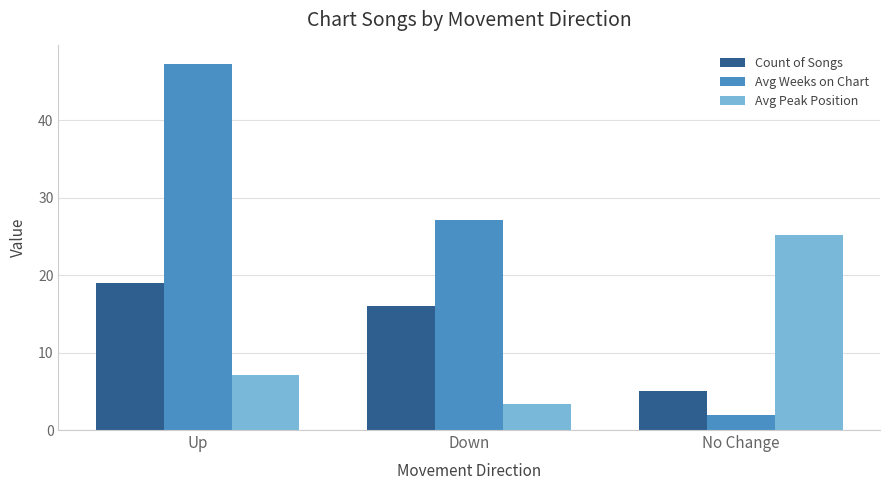

Is the value of Count of Songs at Down greater than the value of Avg Weeks on Chart at Up?

No